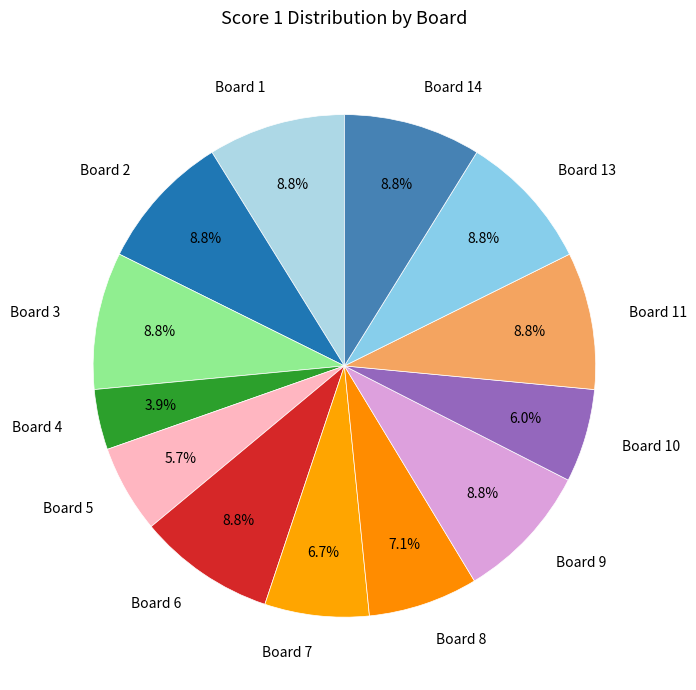

The Board 11 slice represents 9% of the pie. True or false?

True